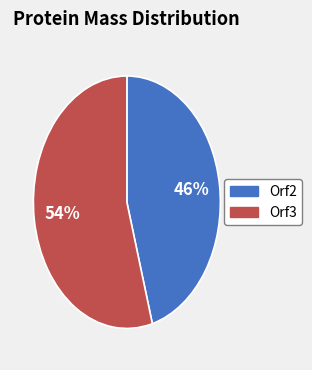

To the nearest percent, what is the average slice percentage?

50%